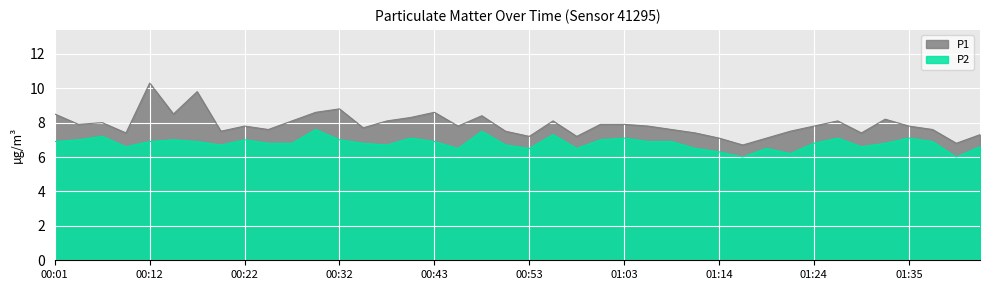

What is the difference between the P1 values at 00:14 and 01:32?

0.3